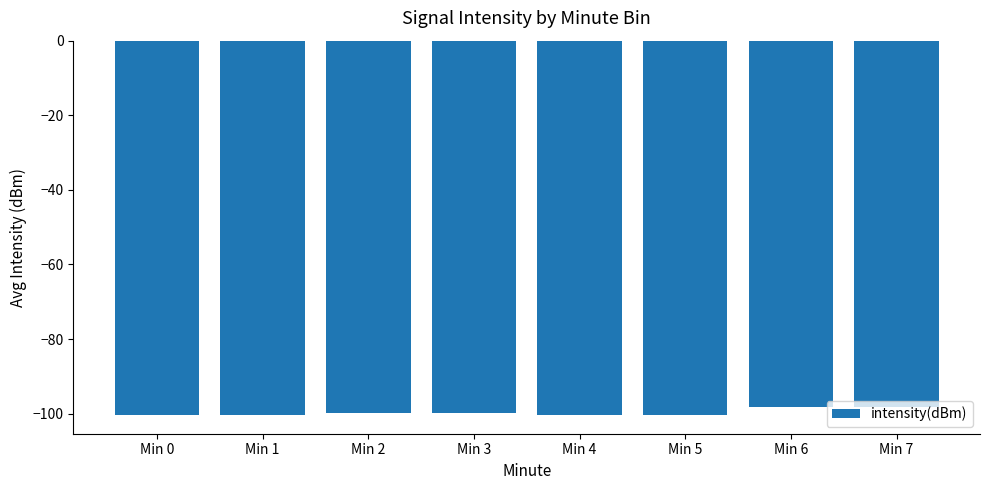

Where does the data first go above -99?

Min 6